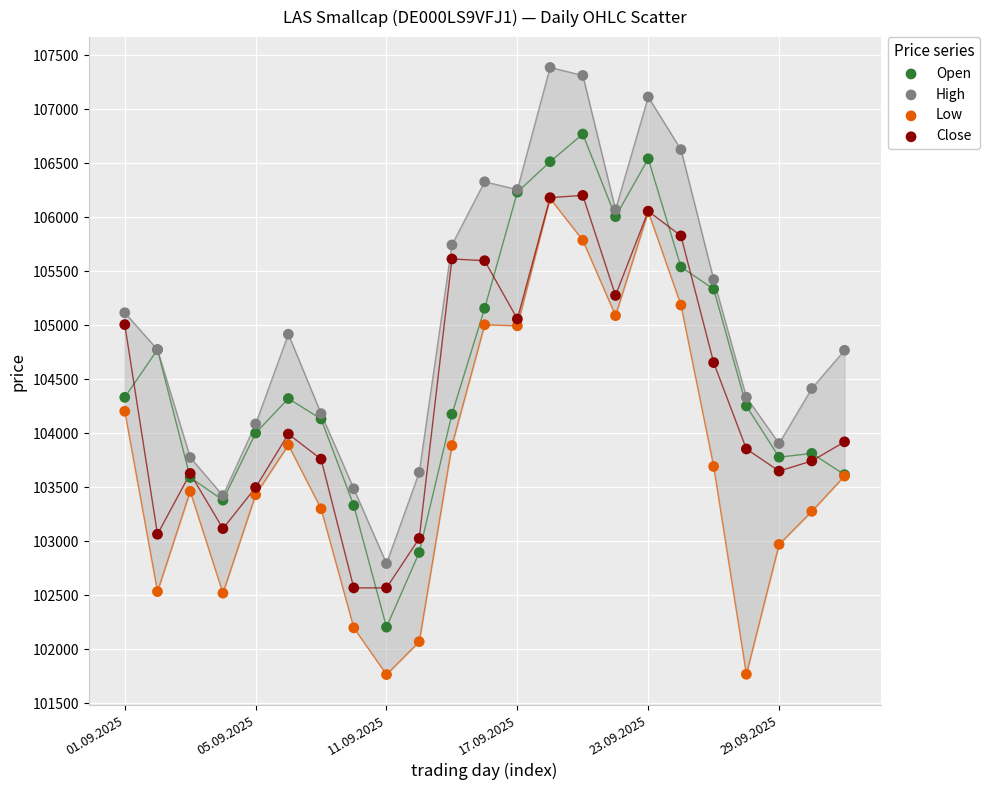

What are all the series names shown in the legend?

Open, High, Low, Close